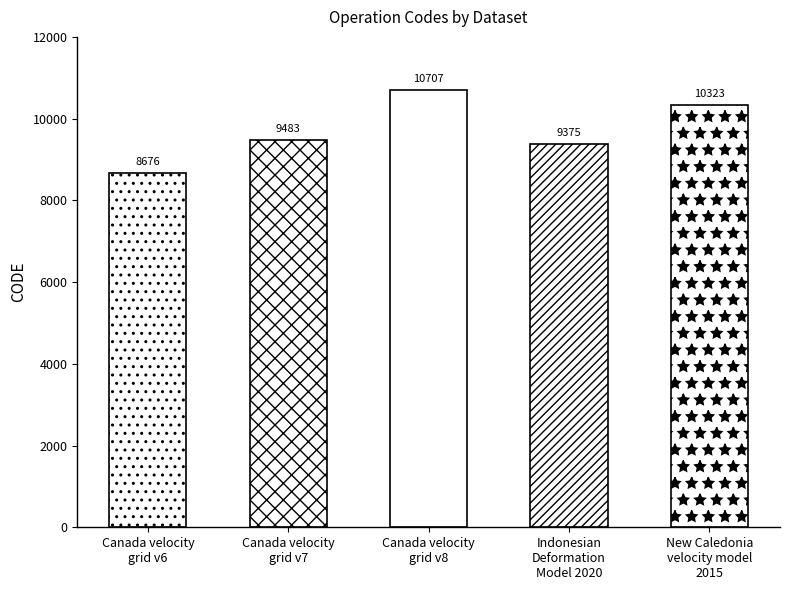

What position from the left is Indonesian
Deformation
Model 2020?

4